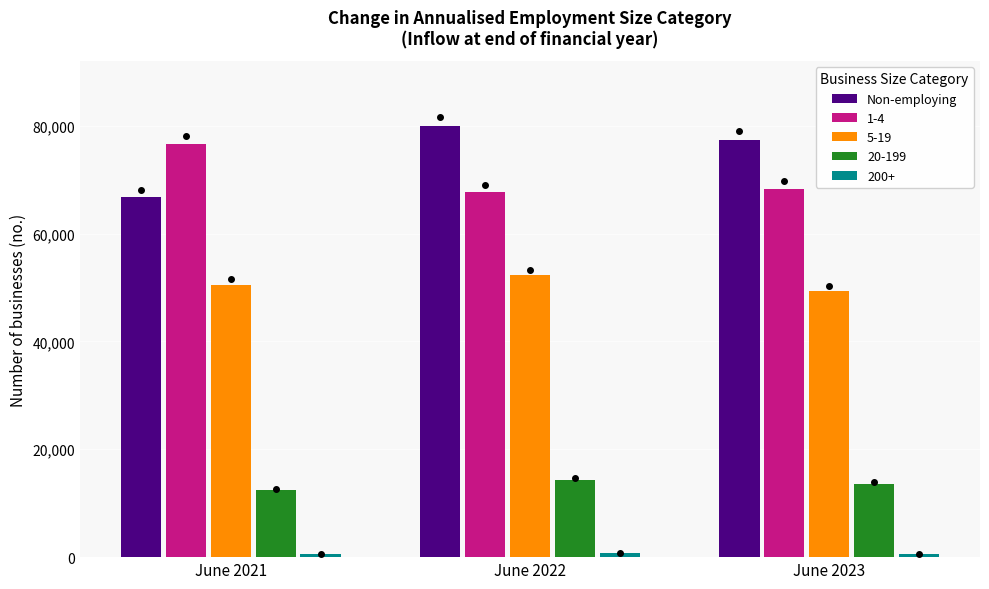

Is it true that Non-employing equals 79978 at June 2022?

True